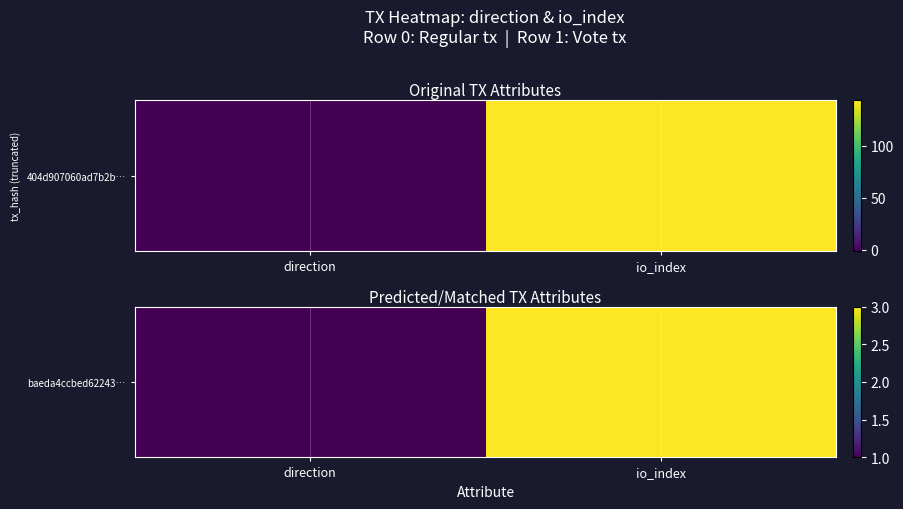

Reading left to right, list all the values displayed in this chart.

direction=1	io_index=3